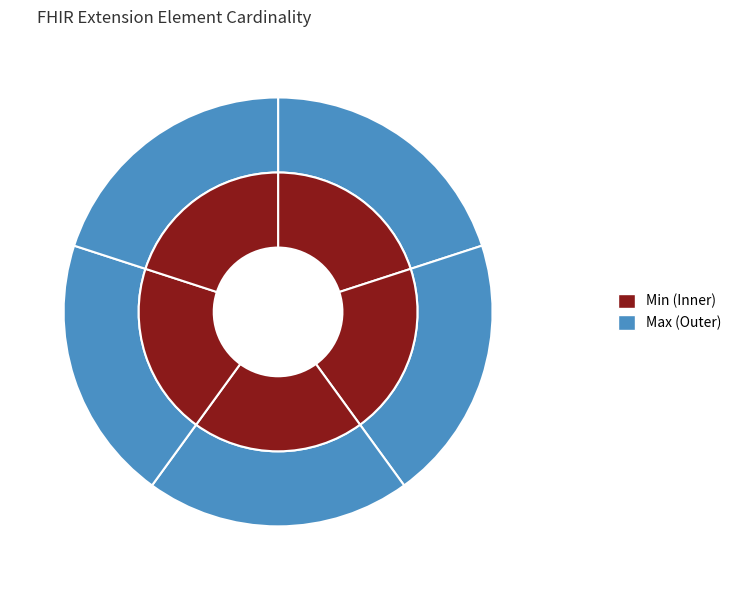

Do Extension.id and Extension.extension together represent more than half of the pie?

No